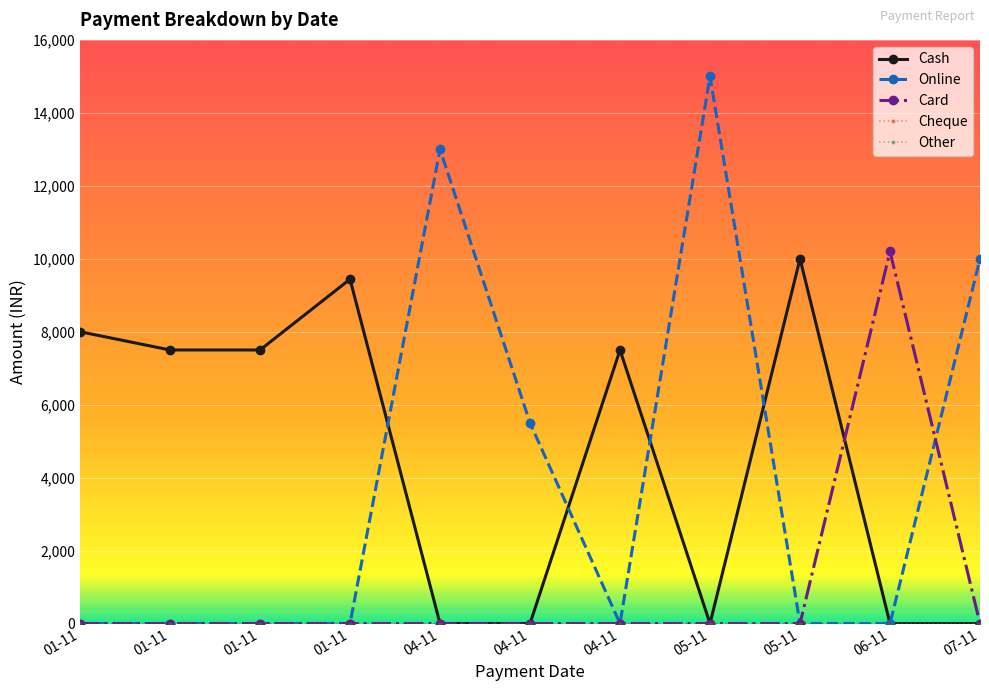

Does the chart have visible grid lines?

Yes